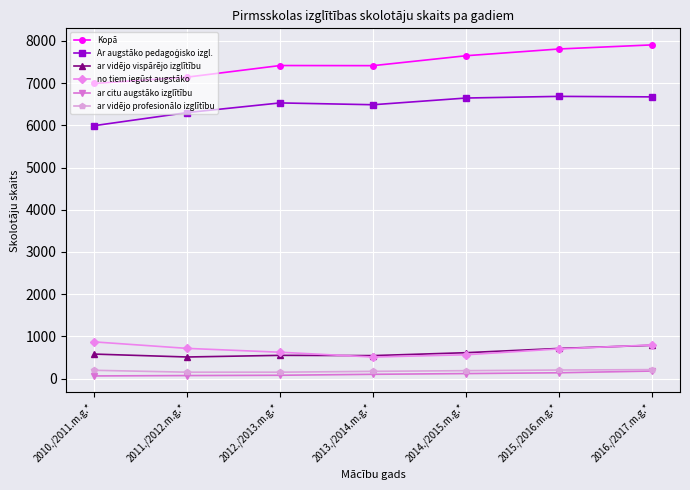

What is the maximum value for Kopā?

7907